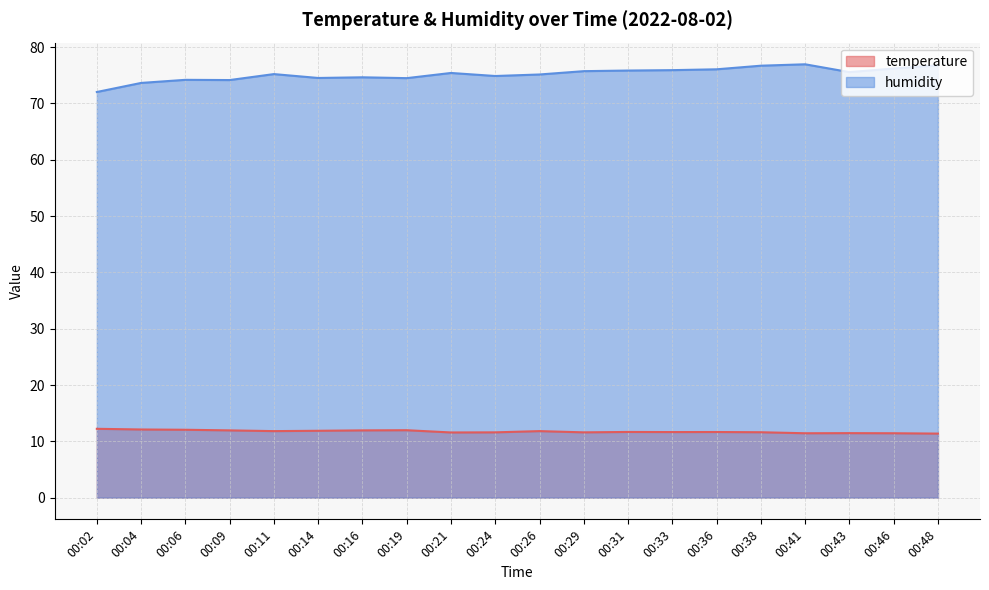

The value of humidity at 00:19 is 48.9. True or false?

False